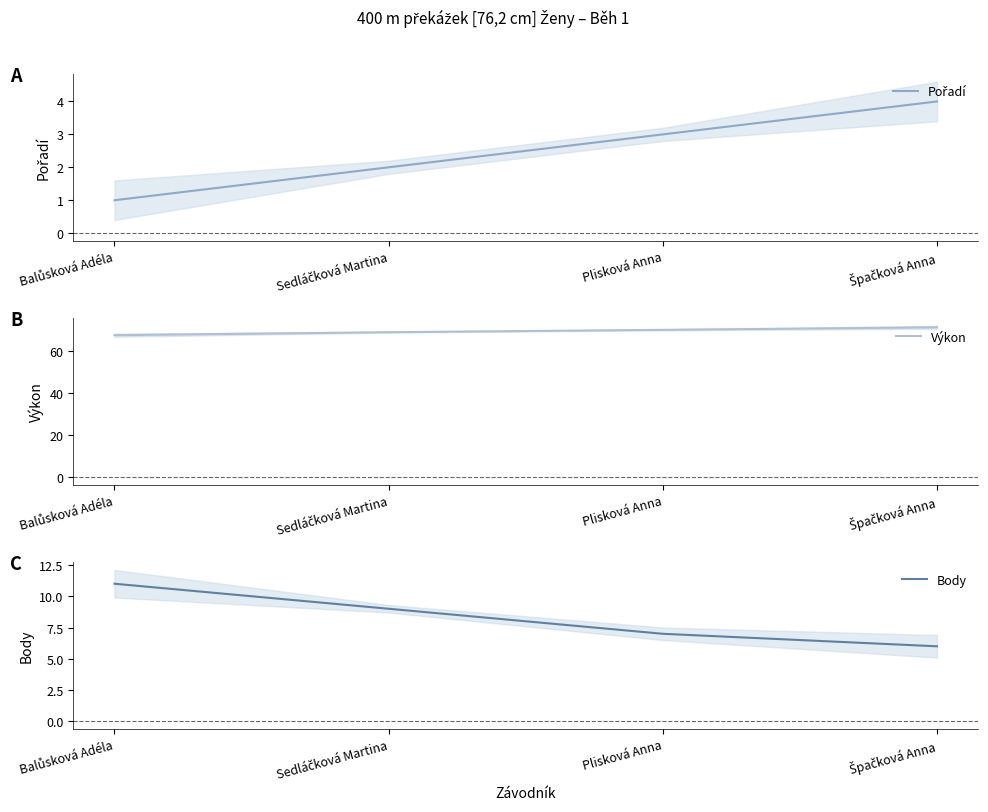

What is the difference between the maximum and minimum values in the Body series?

5